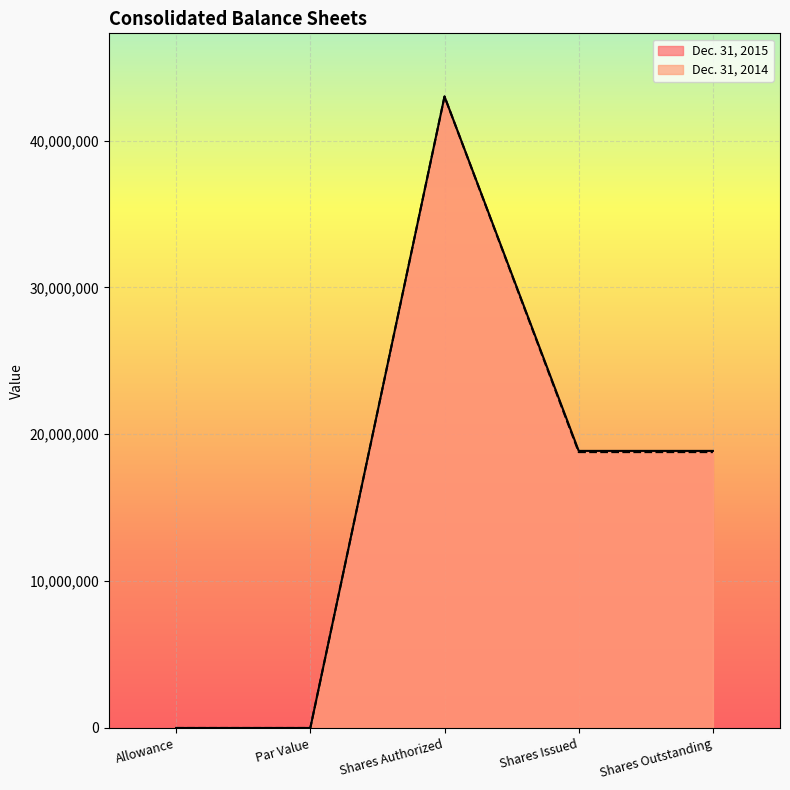

Reading left to right, extract all data points from this chart.

Dec. 31, 2015: 319	0	43000000	18867768	18867768
Dec. 31, 2014: 194	0	43000000	18785055	18785055